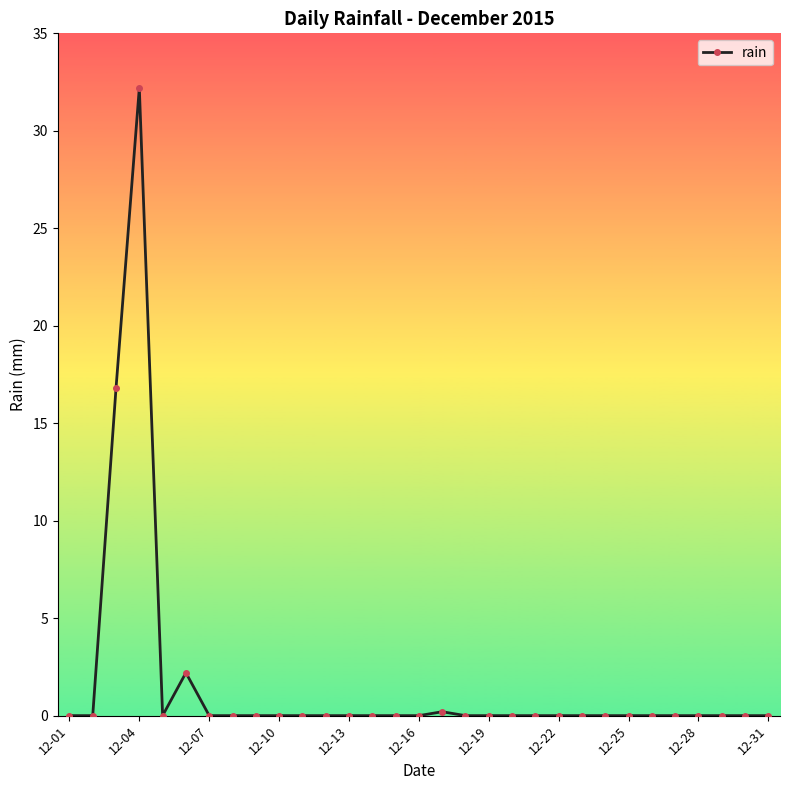

What is the difference between the maximum and minimum values?

32.2